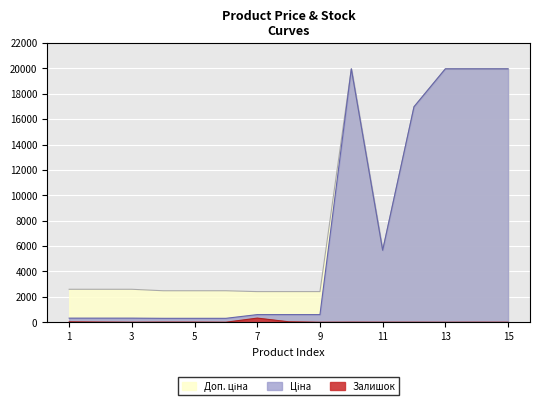

At which category is the sum across all series the highest?

10